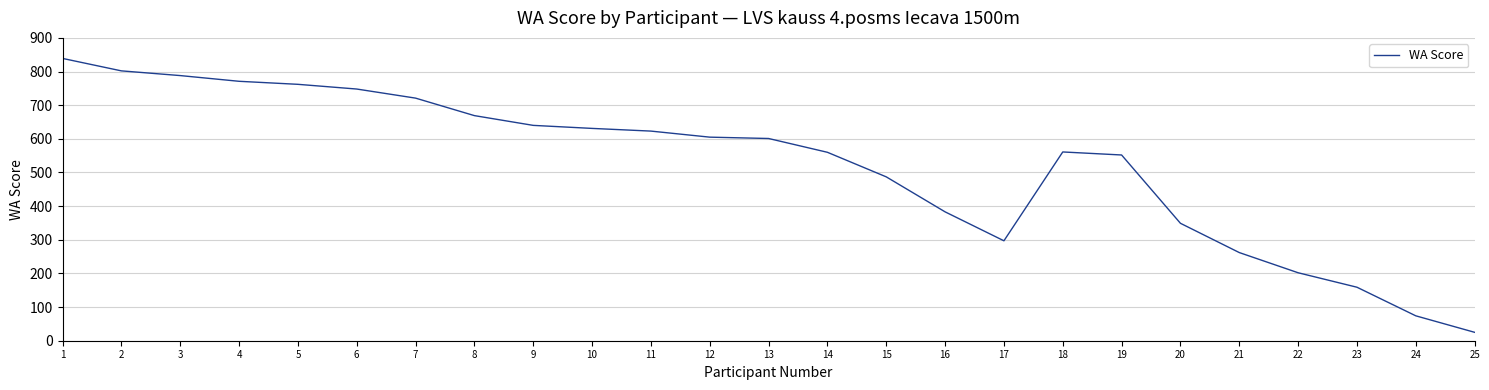

At which category does the chart reach its minimum across all series?

25